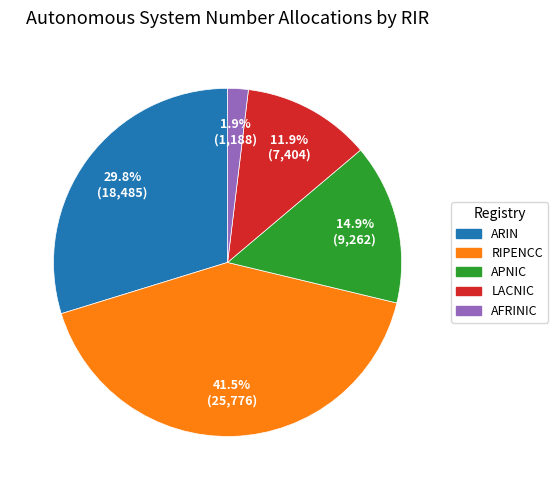

Is there any slice that represents more than half of the pie?

No